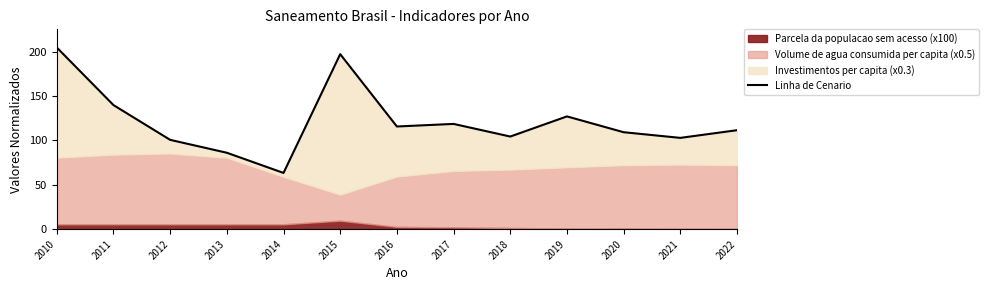

Where is the first local minimum?

2014